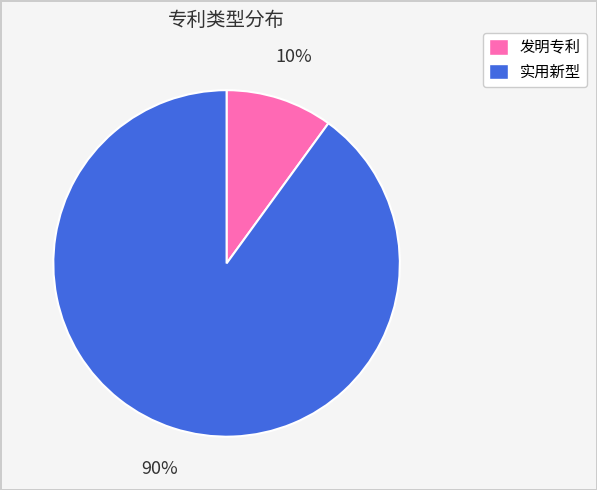

Rank the categories by value from highest to lowest.

实用新型, 发明专利